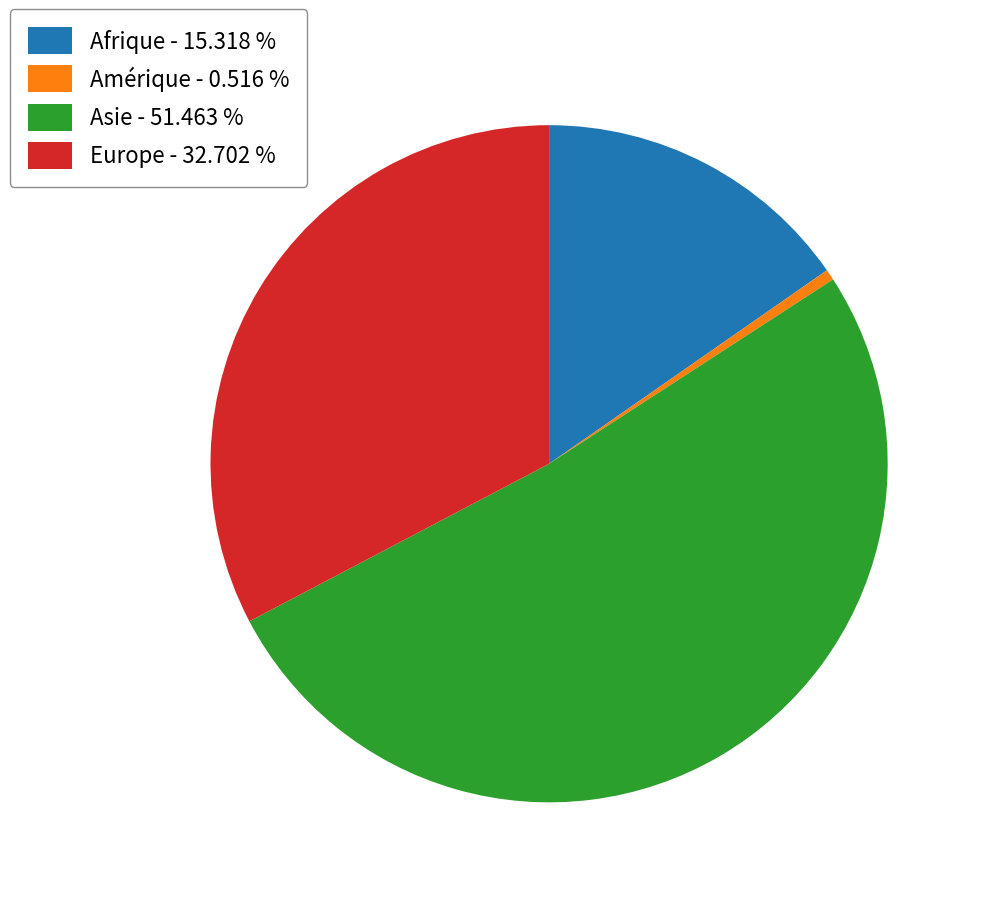

Do Asie - 51.463 % and Afrique - 15.318 % together represent more than half of the pie?

Yes